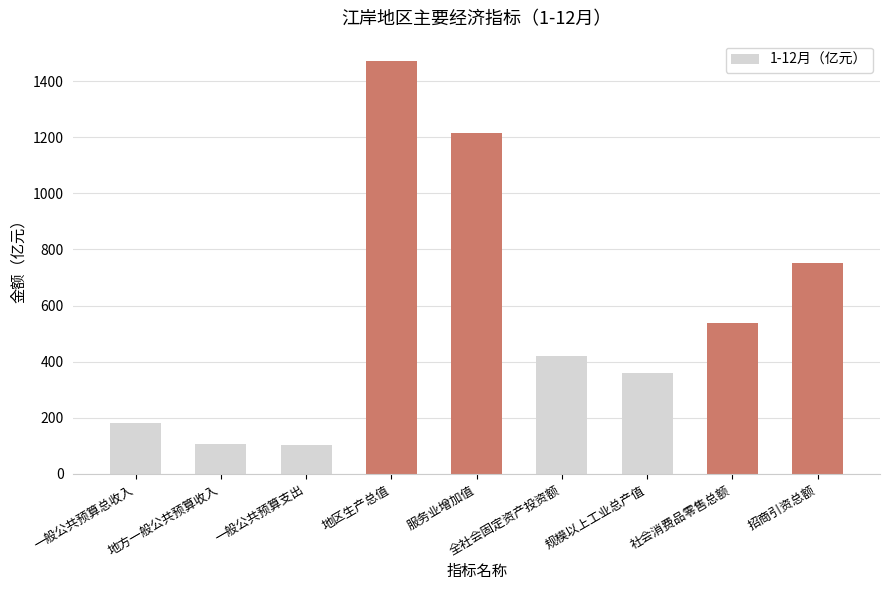

What is the average value?

571.2